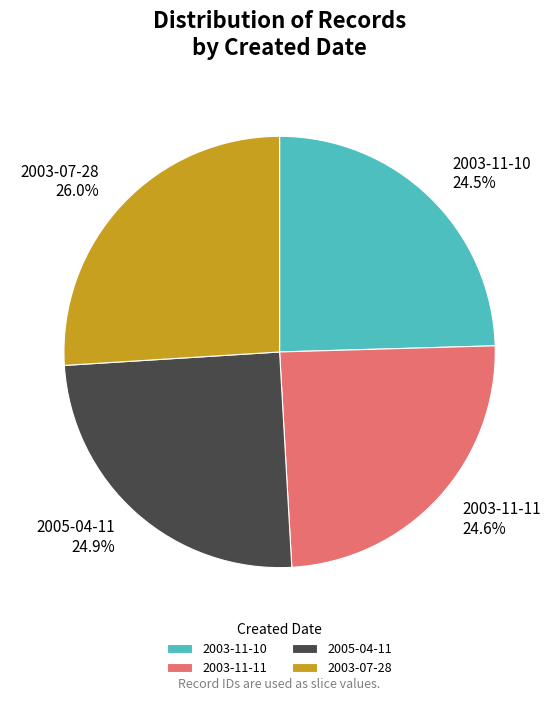

To the nearest percent, what portion does 2003-07-28 represent?

26%